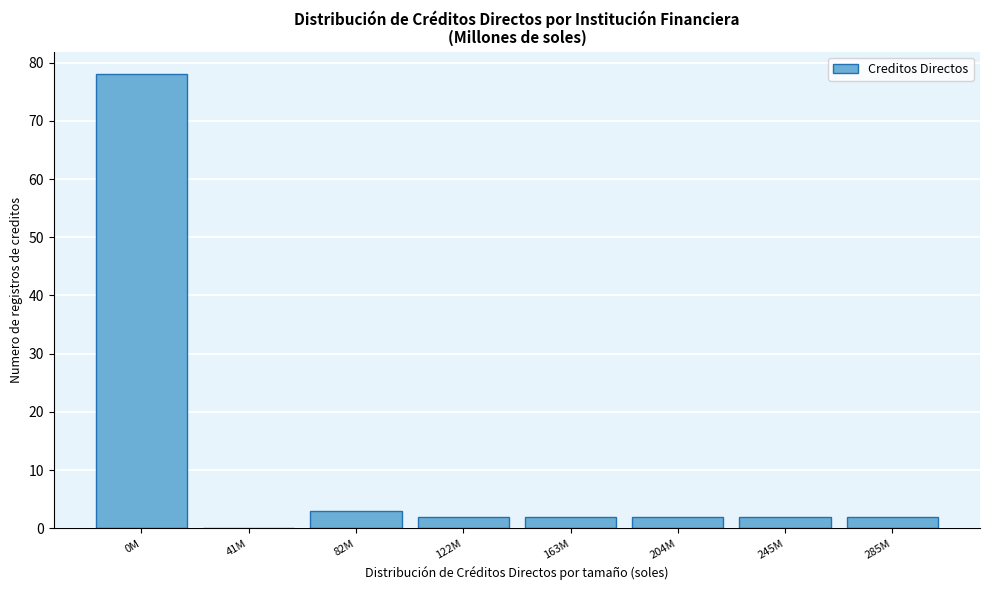

Reading right to left, what are all the values shown in this chart?

285M=2	245M=2	204M=2	163M=2	122M=2	82M=3	41M=0	0M=78